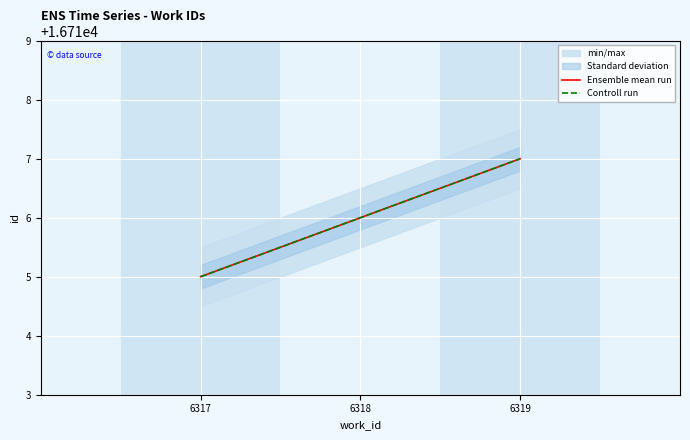

What is the difference between the Ensemble mean run values at 6318 and 6317?

1